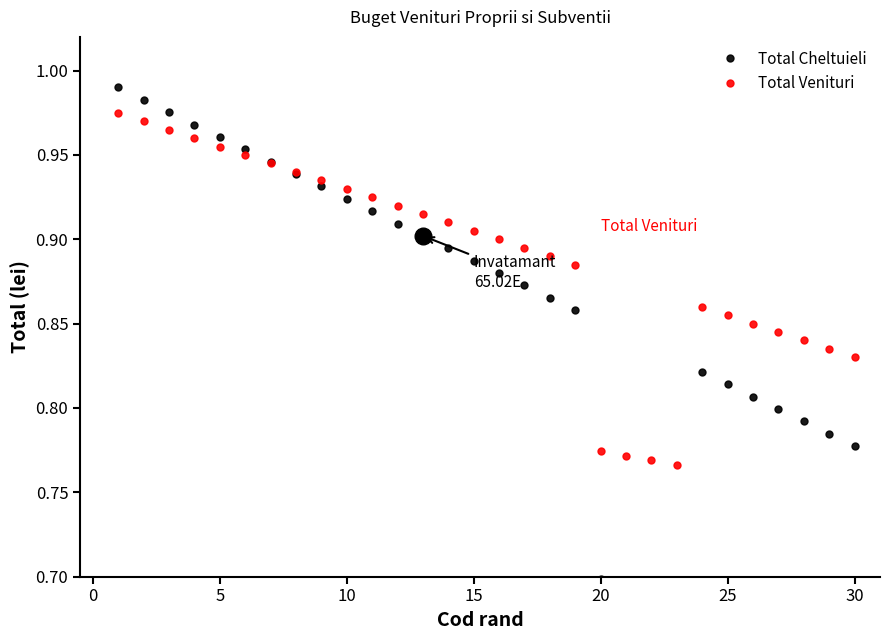

Reading left to right, extract all data points from this chart.

Total Cheltuieli: 1.0	1.0	1.0	1.0	1.0	1.0	0.9	0.9	0.9	0.9	0.9	0.9	0.9	0.9	0.9	0.9	0.9	0.9	0.9	0.7	0.7	0.7	0.7	0.8	0.8	0.8	0.8	0.8	0.8	0.8
Total Venituri: 1.0	1.0	1.0	1.0	1.0	0.9	0.9	0.9	0.9	0.9	0.9	0.9	0.9	0.9	0.9	0.9	0.9	0.9	0.9	0.8	0.8	0.8	0.8	0.9	0.9	0.8	0.8	0.8	0.8	0.8